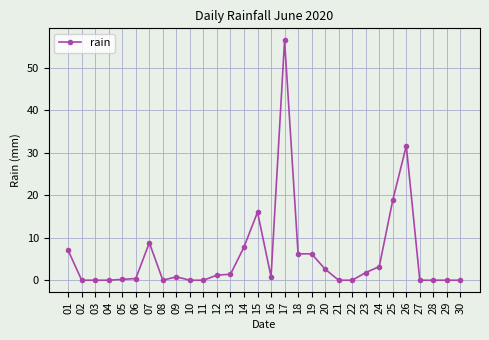

What is the sum of the values at 06 and 01?

7.4